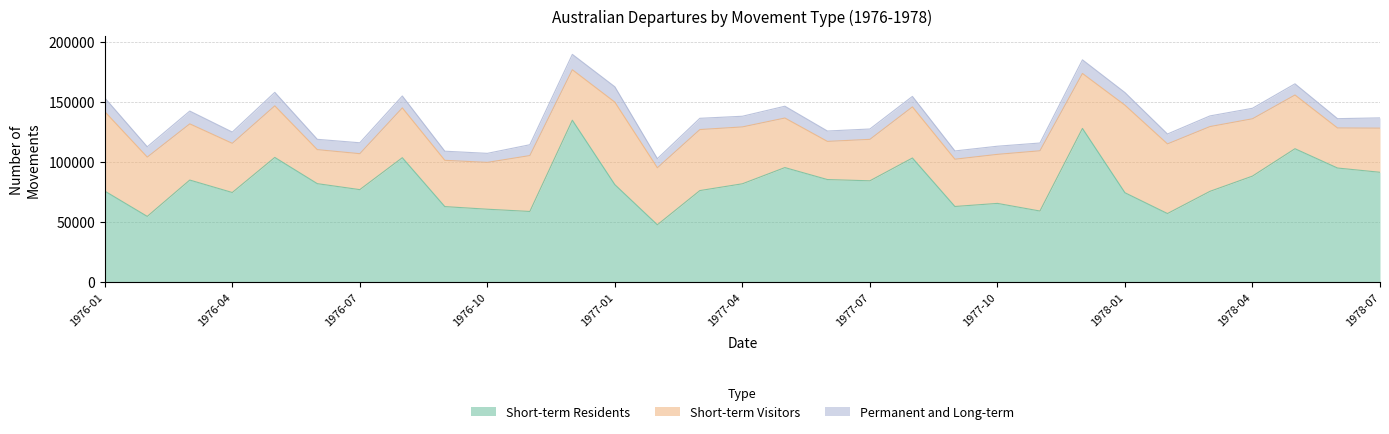

Is it true that Short-term Visitors equals 60701 at 1977-09?

False